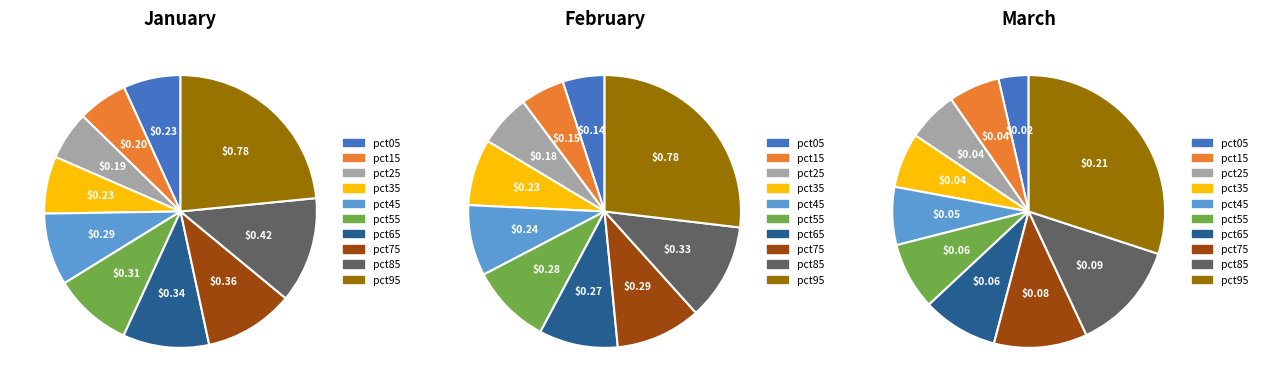

How many segments does this pie chart have?

10